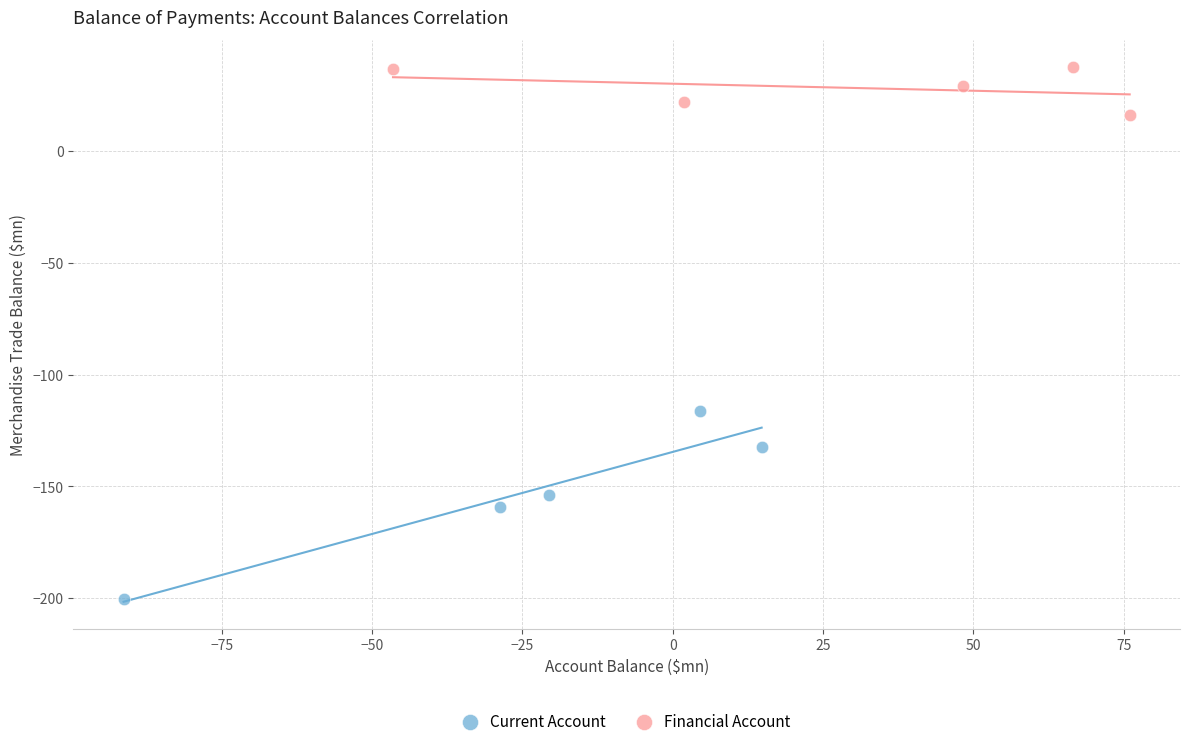

Which series contains the lowest Y value?

Current Account